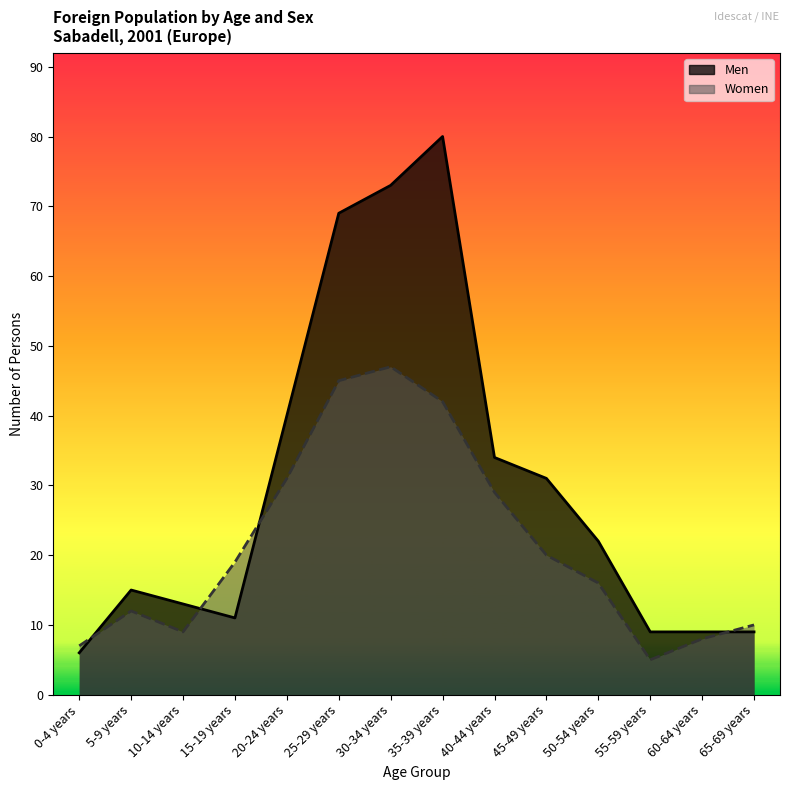

What is the sum of all Women values?

300